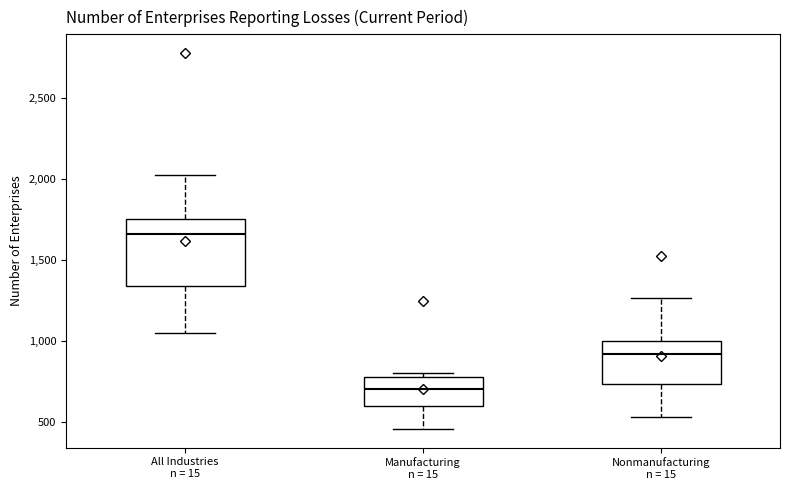

Reading left to right, transcribe this box plot: for each box, give where its median line is, the range the box spans, and where its two whiskers end, as read against the y-axis. The values are not printed on the chart, so give them approximately, as read against the axis.

All Industries n = 15: median 1650, box 1350 to 1750, whiskers 1050 to 2050
Manufacturing n = 15: median 700, box 600 to 800, whiskers 450 to 800 (just above the box's upper edge)
Nonmanufacturing n = 15: median 900, box 750 to 1000, whiskers 550 to 1250